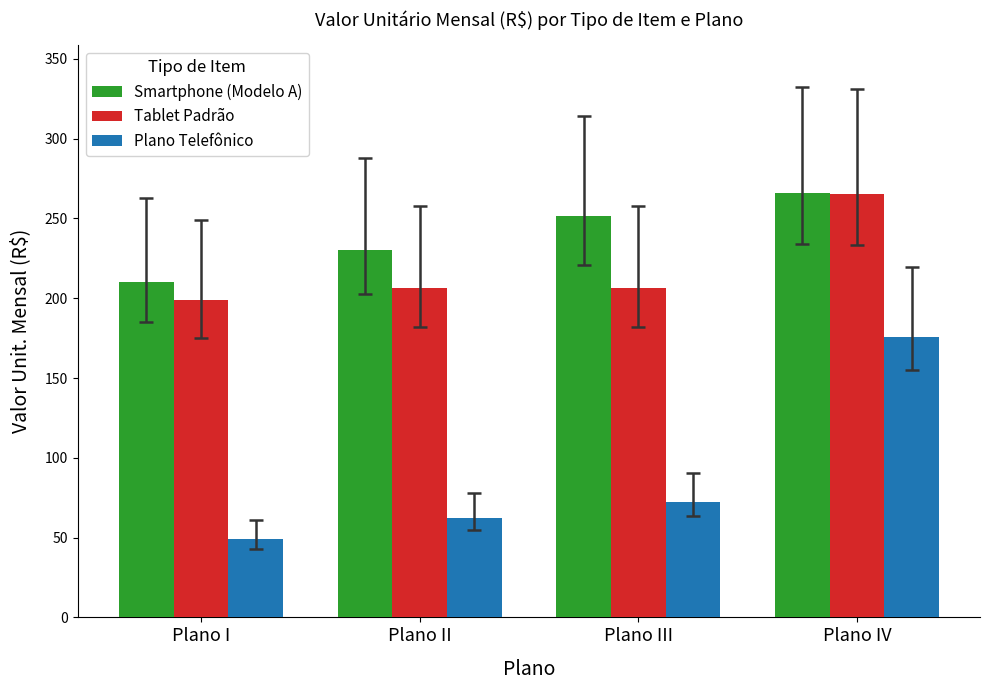

What is the difference between the highest and lowest values at Plano IV?

89.8